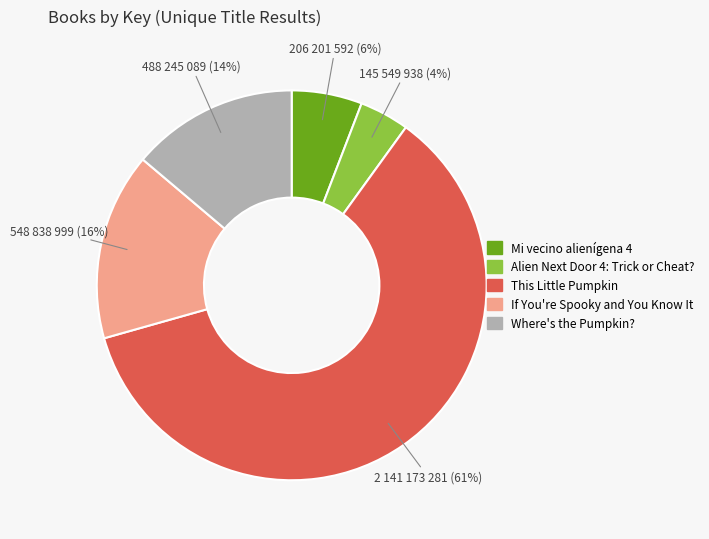

To the nearest percent, what percentage of the pie is If You're Spooky and You Know It?

16%